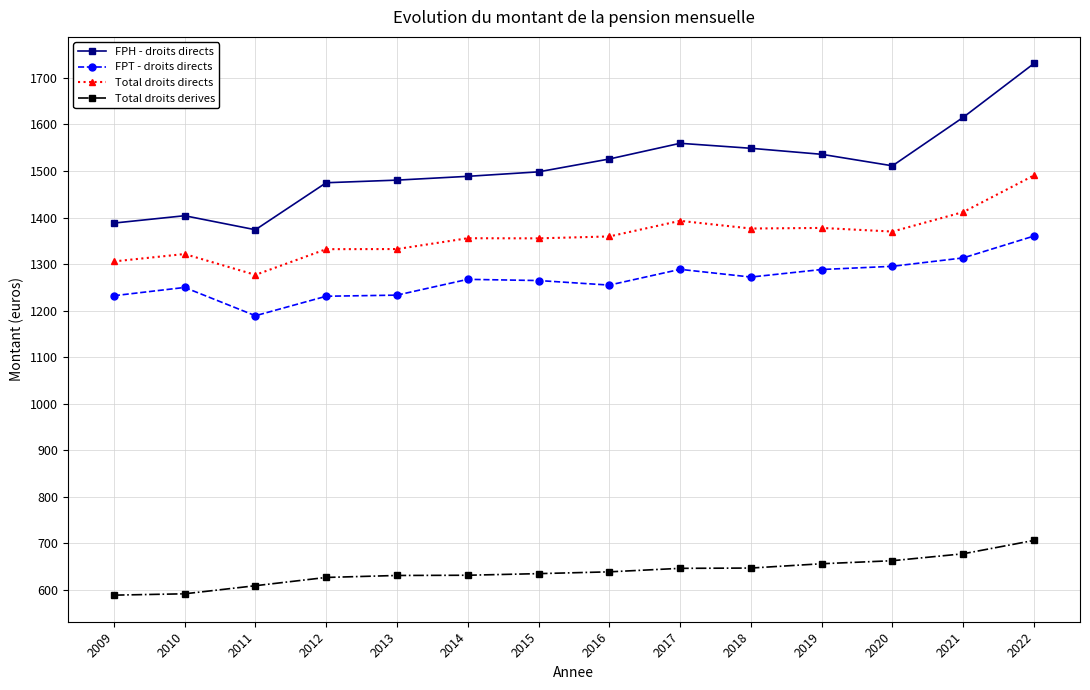

Which series has the widest spread of values?

FPH - droits directs